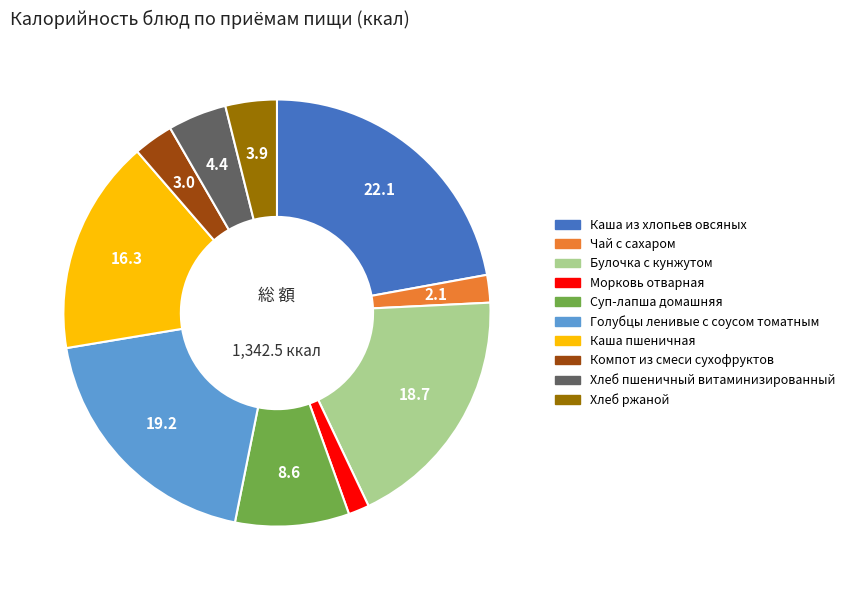

Does Булочка с кунжутом represent more than half of the total?

No